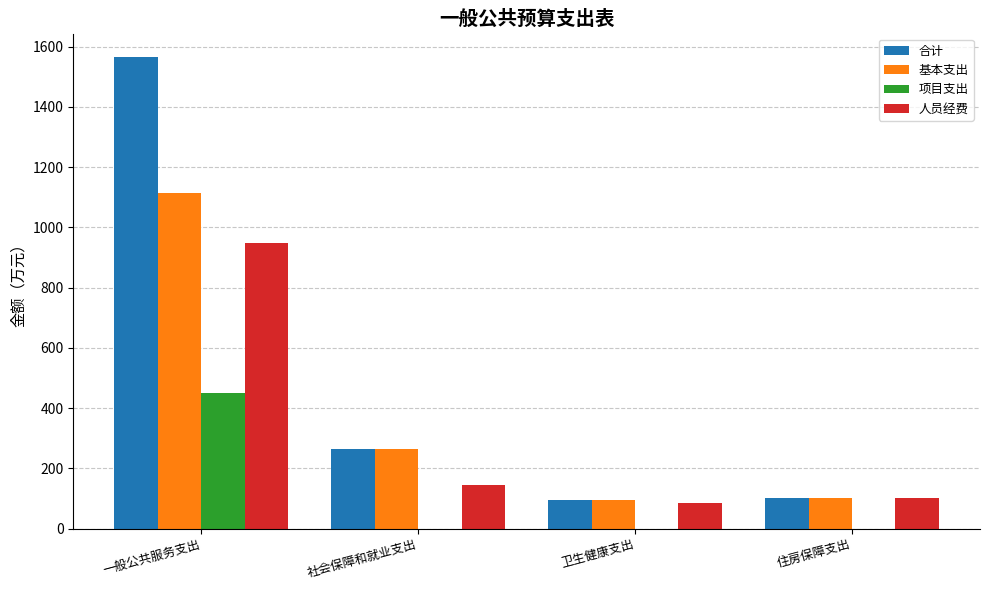

Reading left to right, what are all the values shown in this chart?

合计: 1565.5	262.8	94.5	102.8
基本支出: 1114.5	262.8	94.5	102.8
项目支出: 451.0	0.0	0.0	0.0
人员经费: 948.7	143.5	83.6	102.8